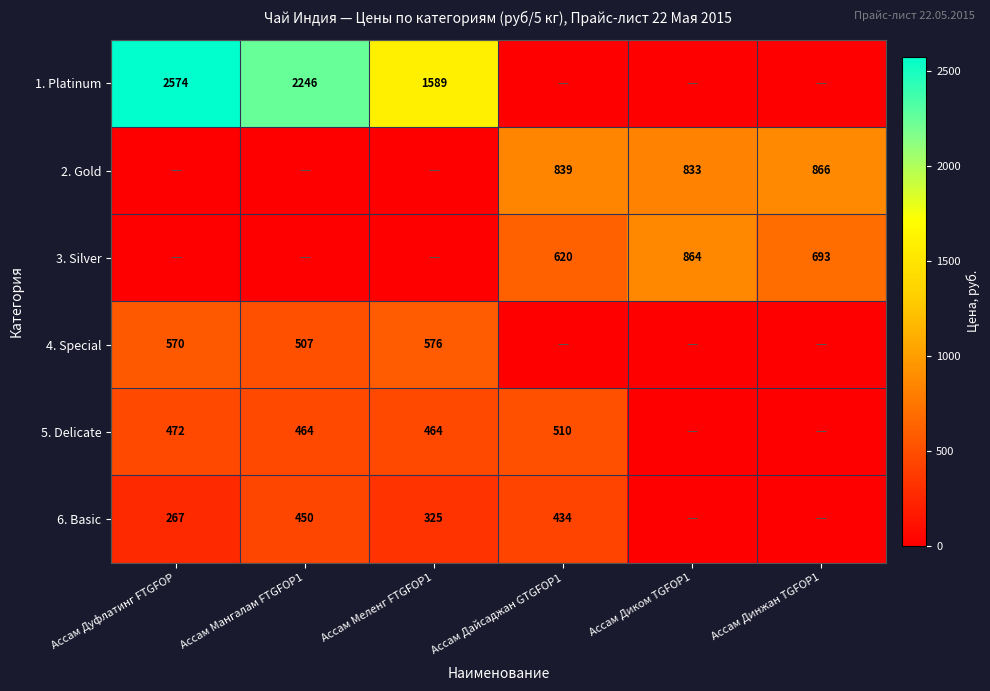

Is the value of 6. Basic at Ассам Мангалам FTGFOP1 greater than the value of 5. Delicate at Ассам Дайсаджан GTGFOP1?

No